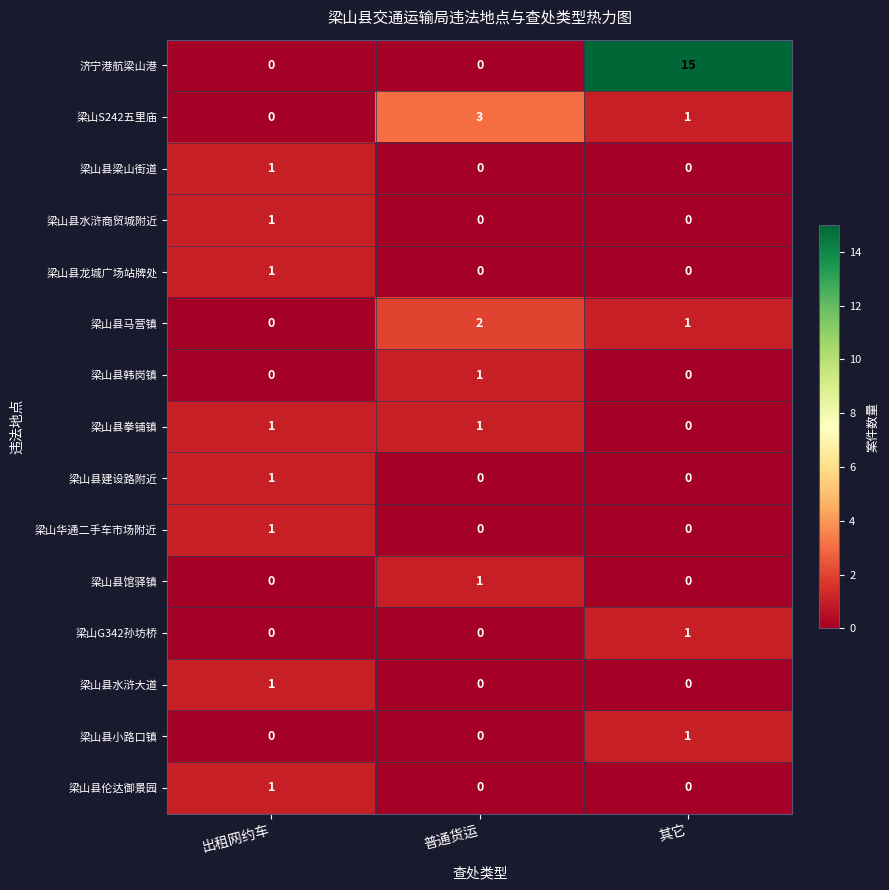

Which series has the largest total across all categories?

济宁港航梁山港